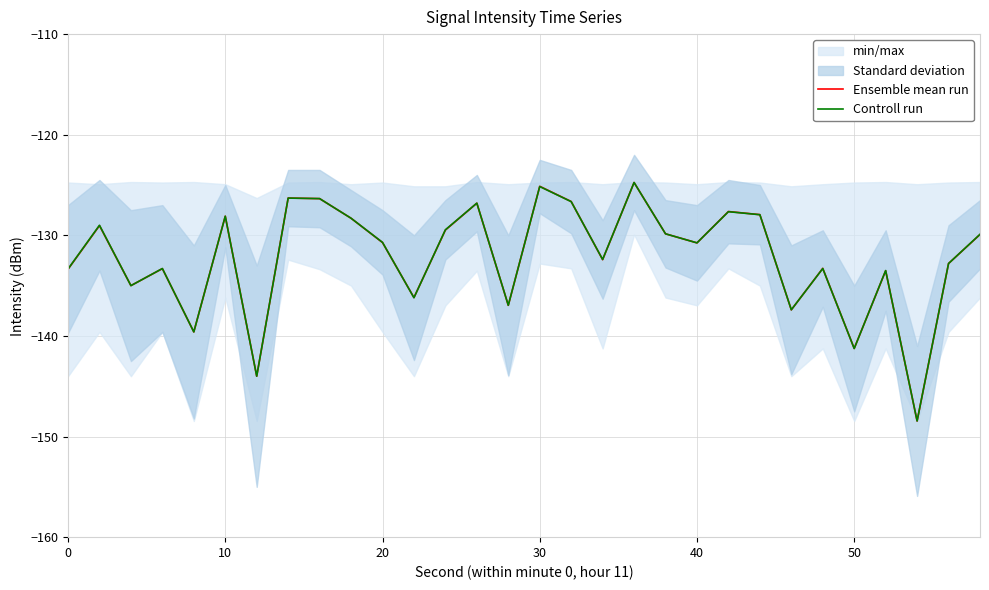

Is it true that Controll run equals -125.2 at 30?

True